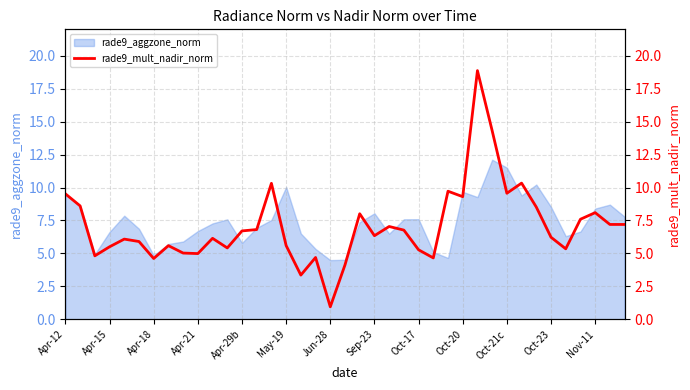

The value of rade9_aggzone_norm at Oct-17 is 10.9. True or false?

False